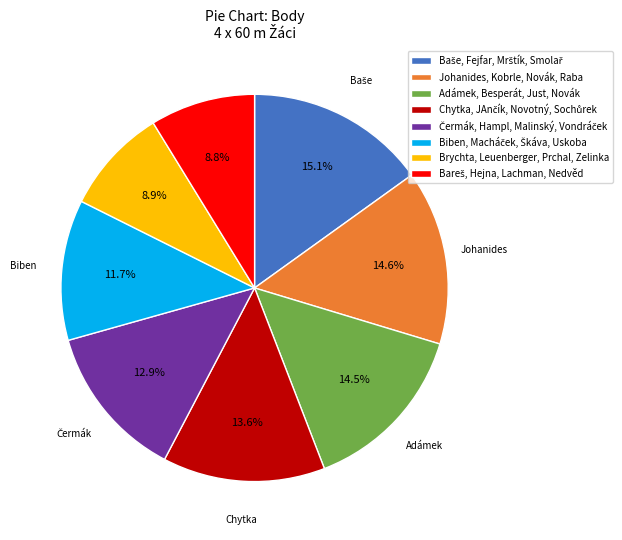

Is there any slice that represents more than half of the pie?

No